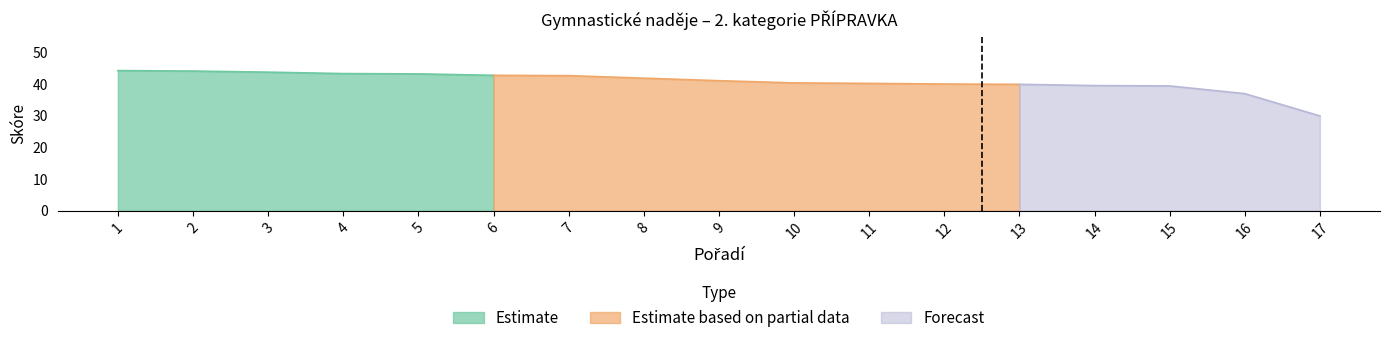

Does the chart display data point markers on the line(s)?

No